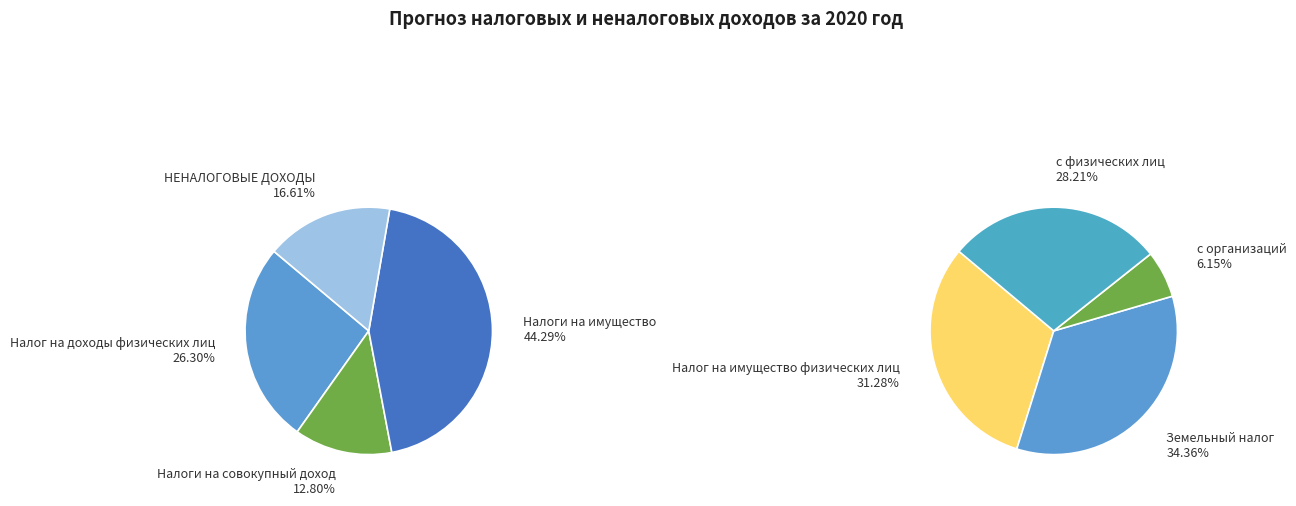

Is Налоги на имущество the majority of the pie?

No